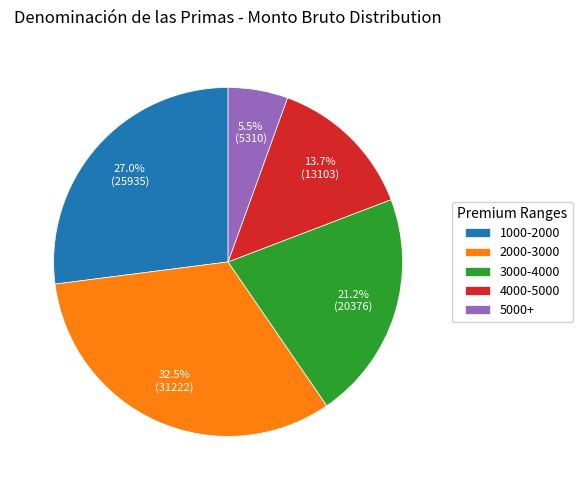

What portion of the pie excludes 4000-5000?

86.3%